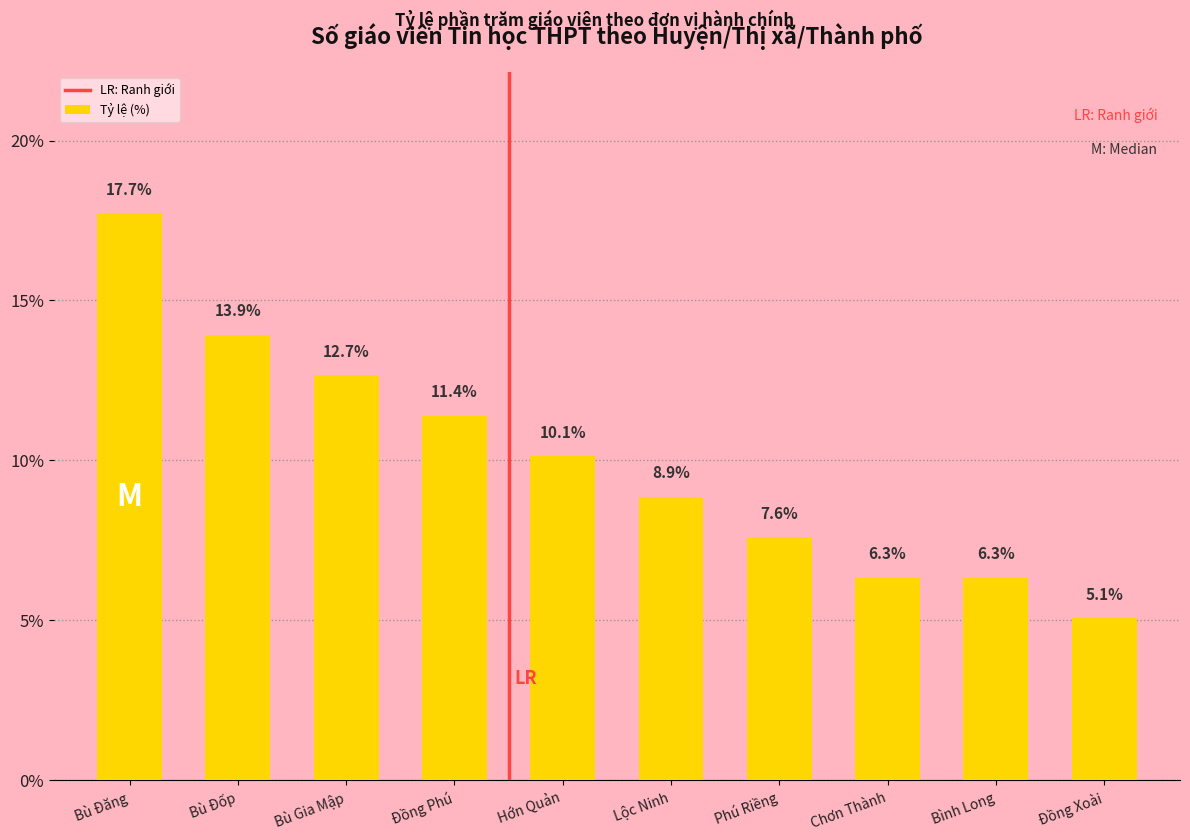

At which label does the data first exceed 10?

Bù Đăng